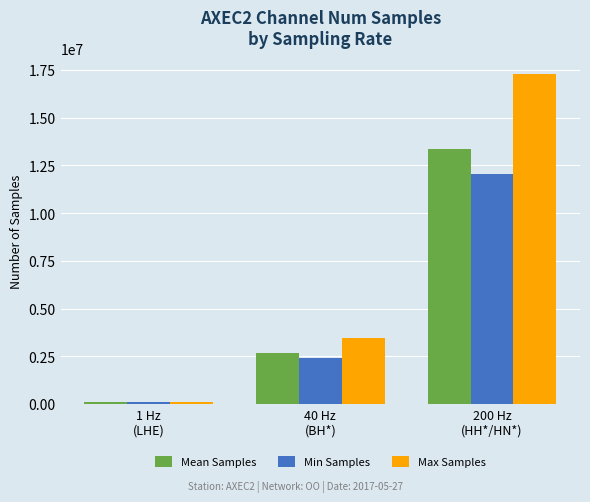

Reading right to left, what are all the values shown in this chart?

Mean Samples: 13347307.1	2669822.5	86400.0
Min Samples: 12036034.0	2407596.0	86400.0
Max Samples: 17280001.0	3455999.0	86400.0